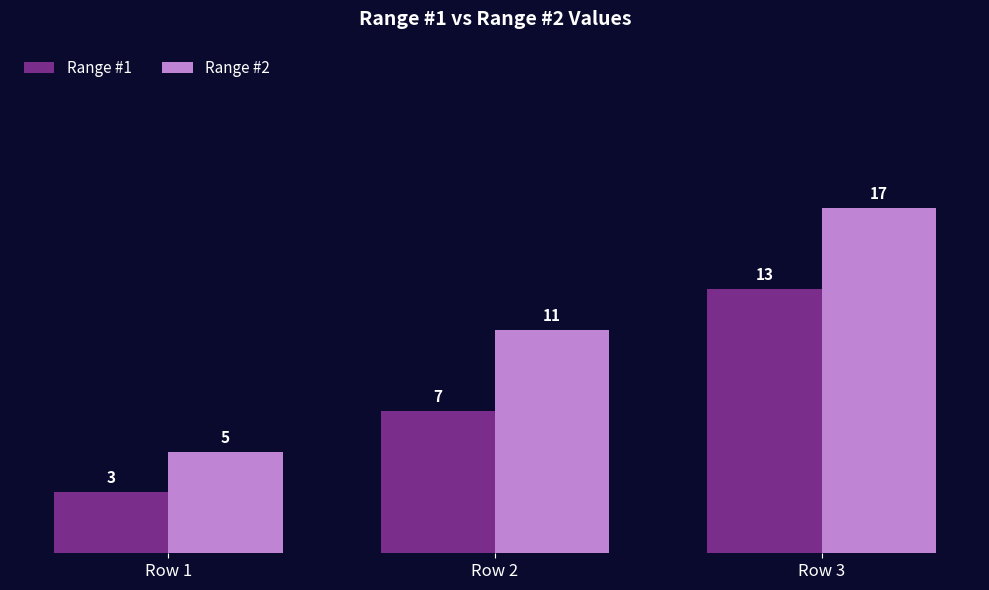

The value of Range #2 at Row 1 is 5. True or false?

True